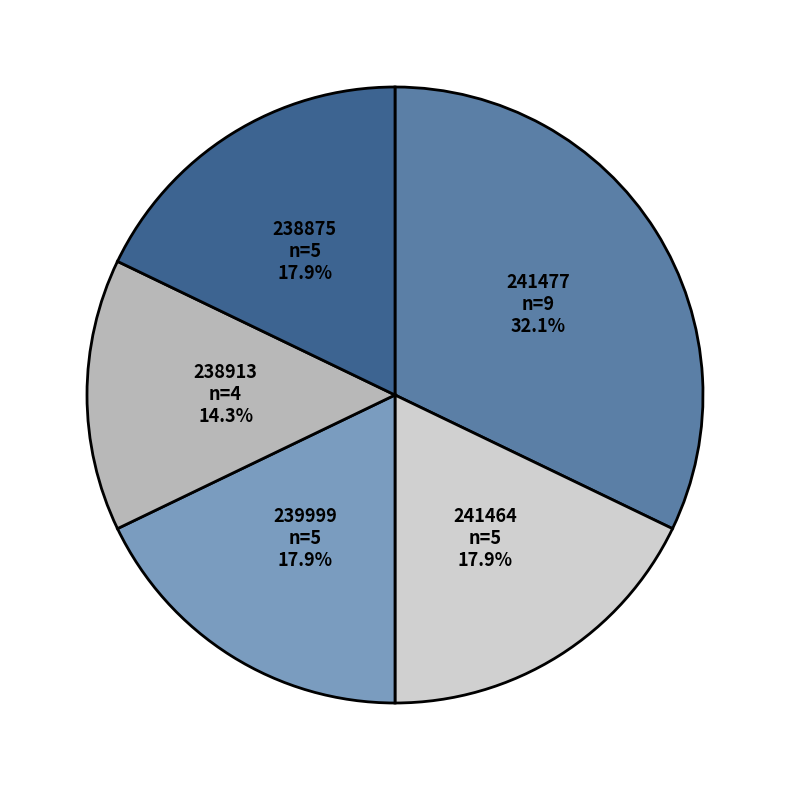

Is there any slice that represents more than half of the pie?

No